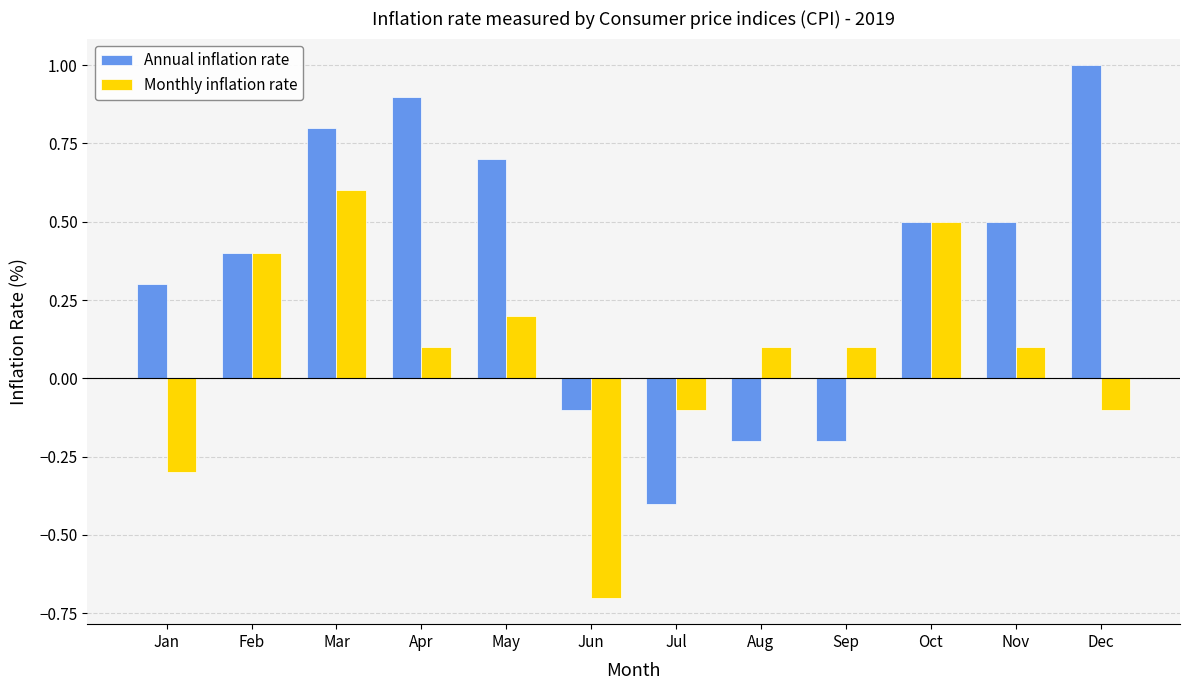

Which series has the largest range (max minus min)?

Annual inflation rate